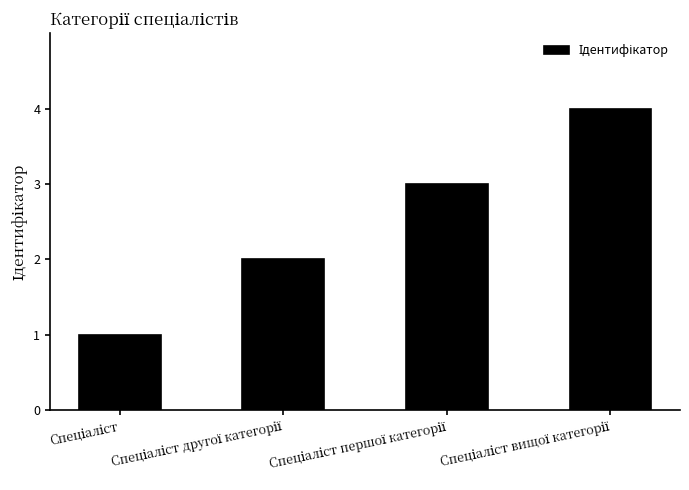

What is the difference between the maximum and minimum values?

3